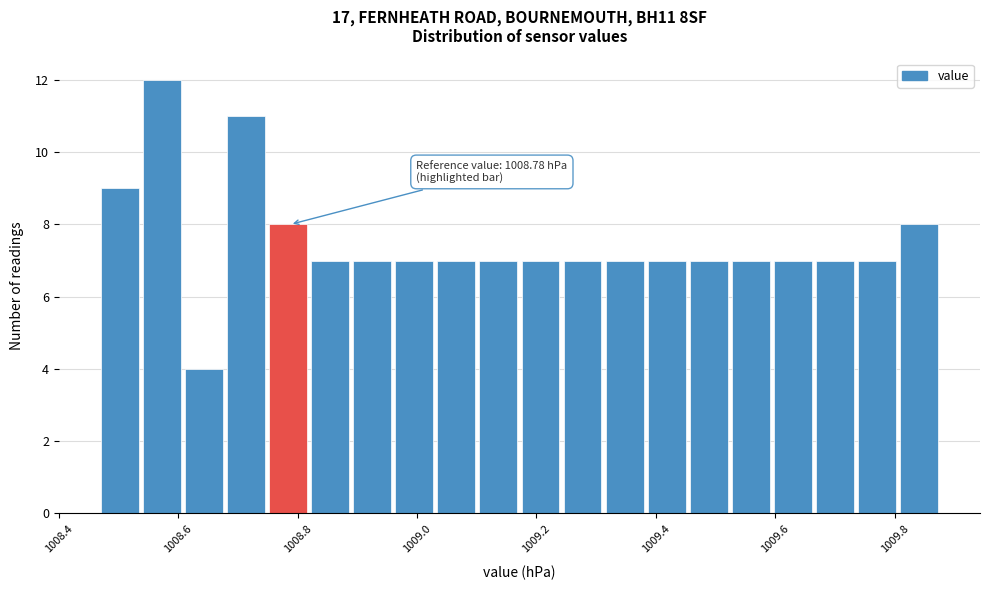

Read against the x-axis, roughly where is the centre of the tallest bar?

1008.58